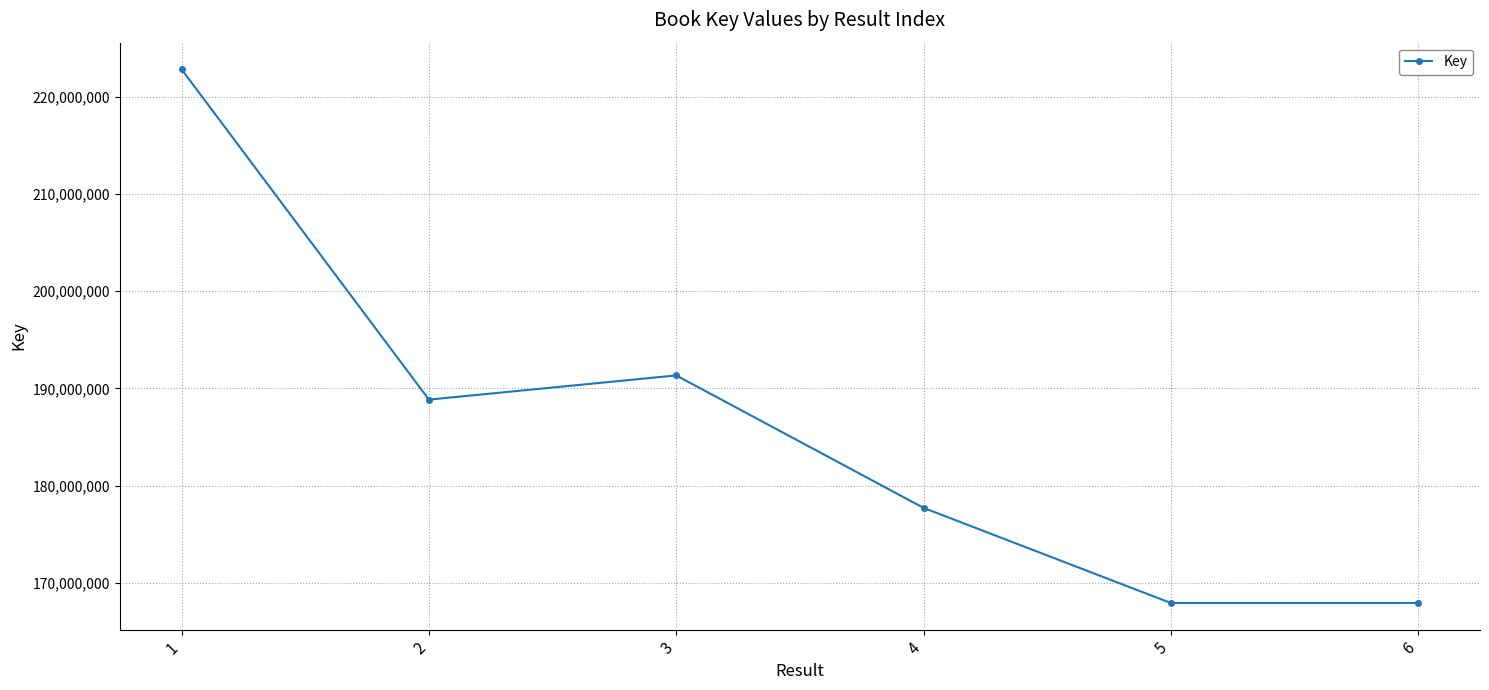

How many interior local peaks (higher than both neighbors) does the data have?

1